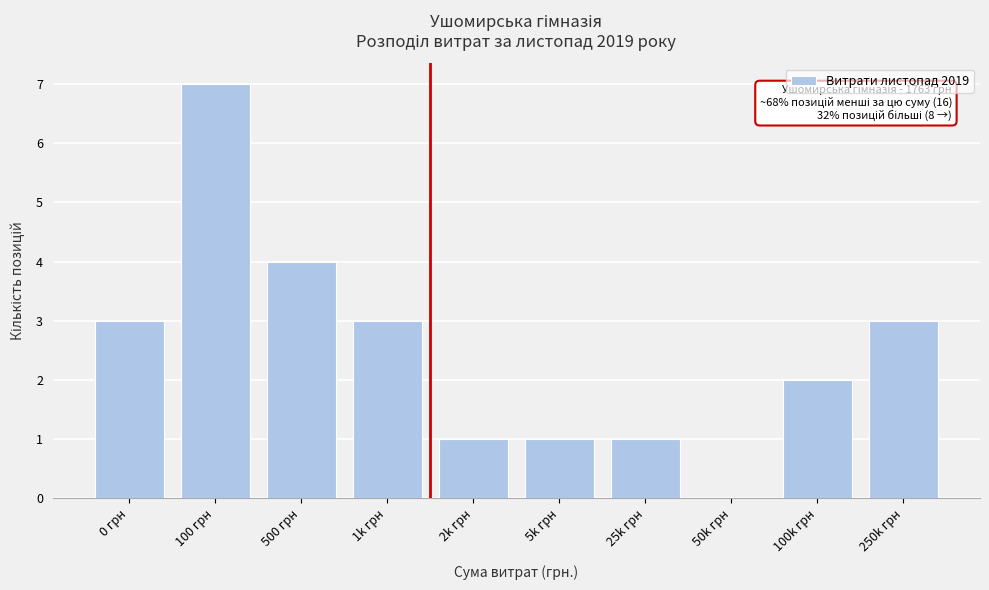

Reading left to right, what are all the values shown in this chart?

0 грн=3	100 грн=7	500 грн=4	1k грн=3	2k грн=1	5k грн=1	25k грн=1	50k грн=0	100k грн=2	250k грн=3